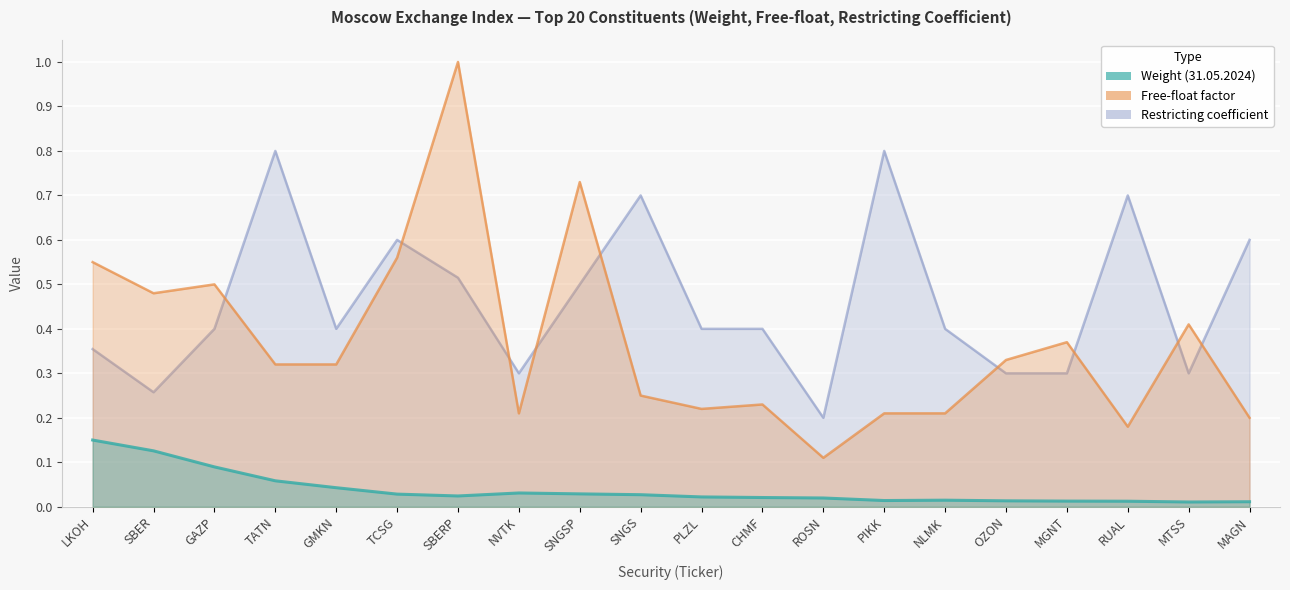

Count the number of data series in this chart.

3